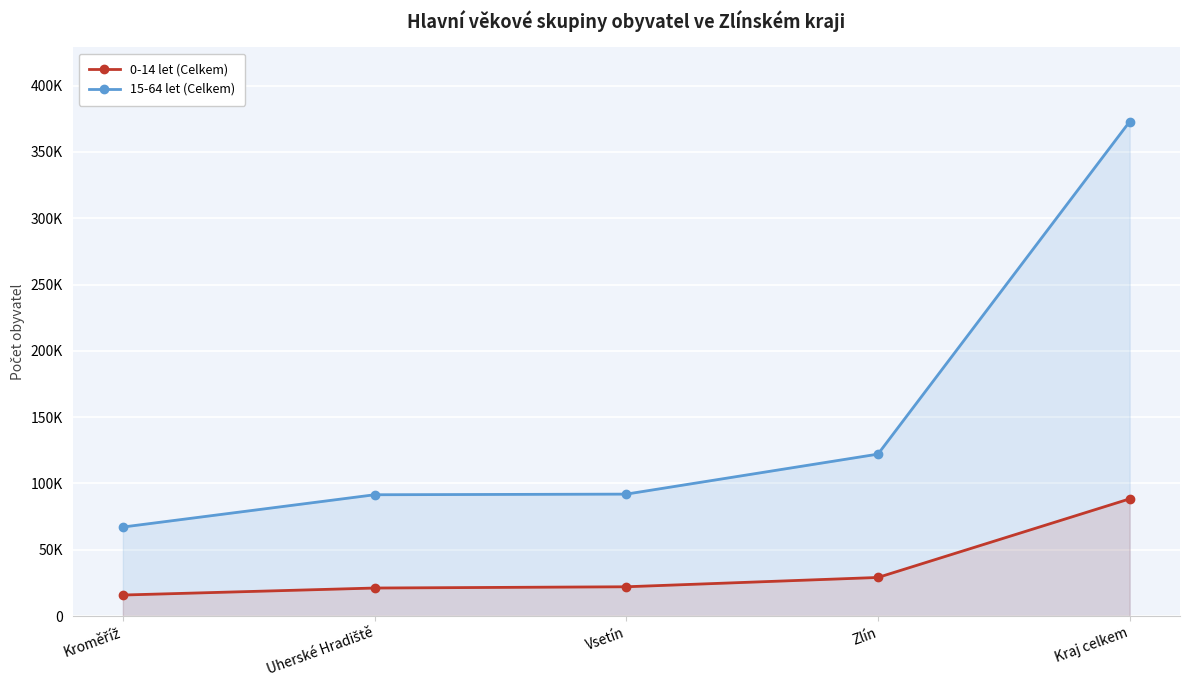

Does the chart display data point markers on the line(s)?

Yes